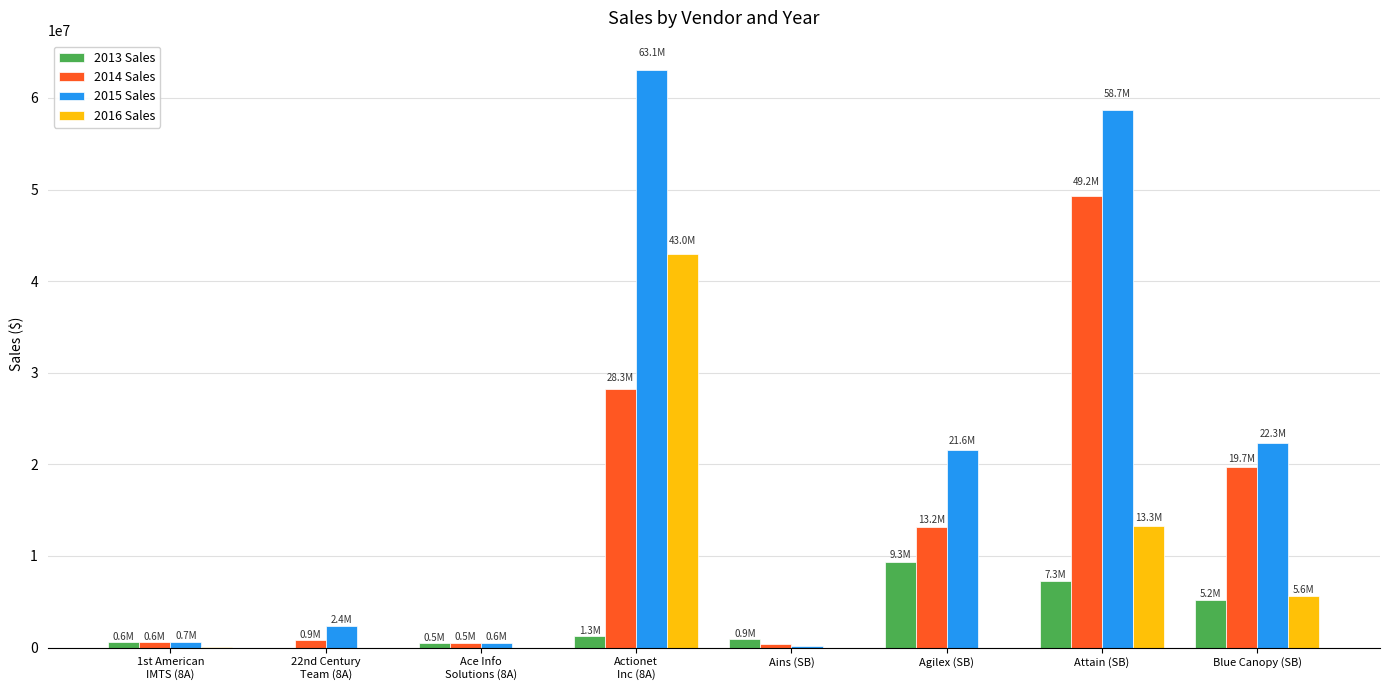

How many data points in 2016 Sales are above 12362?

4